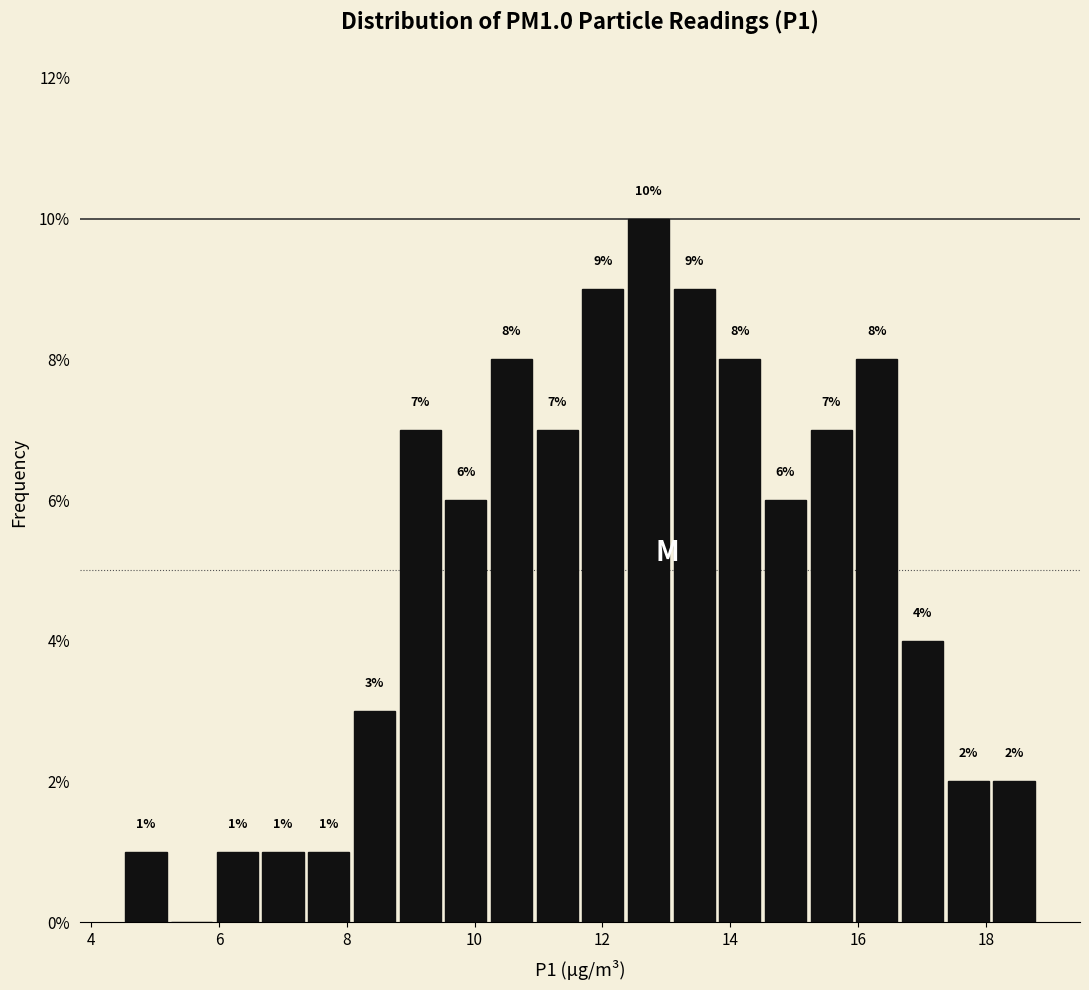

Around what value on the x-axis is the tallest bar? Give the approximate position of its centre, as read against the axis.

12.8